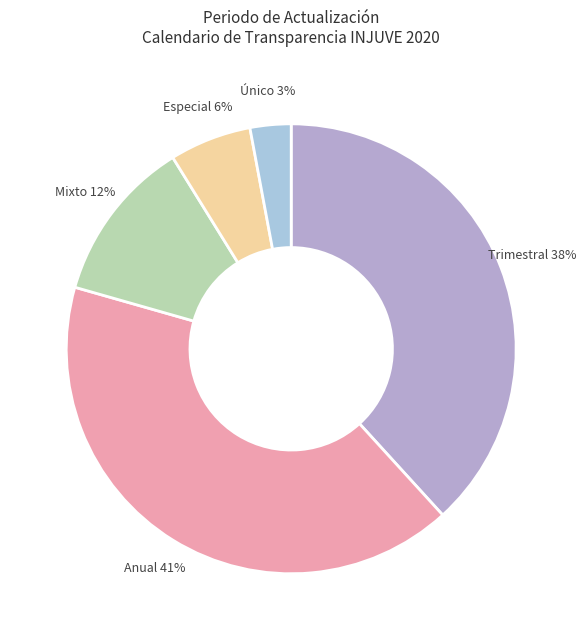

What is the ratio of the value at Anual 41% to the value at Trimestral 38%?

1.1